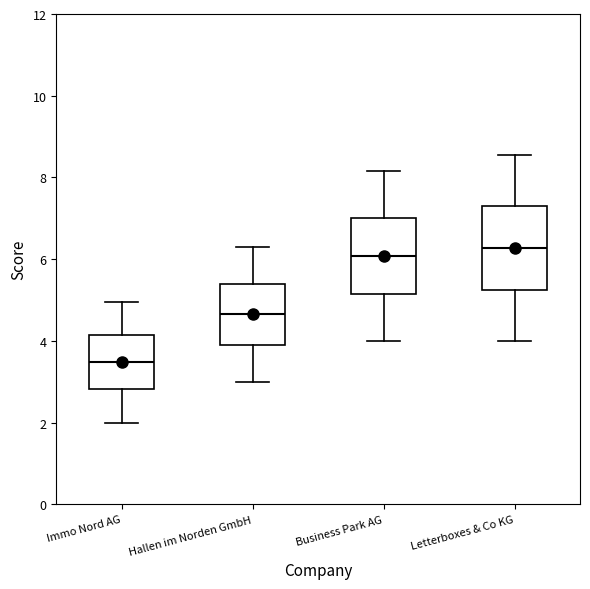

Reading left to right, read every box against the y-axis: the position of its median line, the range the box covers, and the ends of its whiskers. The values are not printed on the chart, so give them approximately, as read against the axis.

Immo Nord AG: median 3.4, box 2.8 to 4.2, whiskers 2.0 to 5.0
Hallen im Norden GmbH: median 4.6, box 4.0 to 5.4, whiskers 3.0 to 6.4
Business Park AG: median 6.0, box 5.2 to 7.0, whiskers 4.0 to 8.2
Letterboxes & Co KG: median 6.2, box 5.2 to 7.2, whiskers 4.0 to 8.6